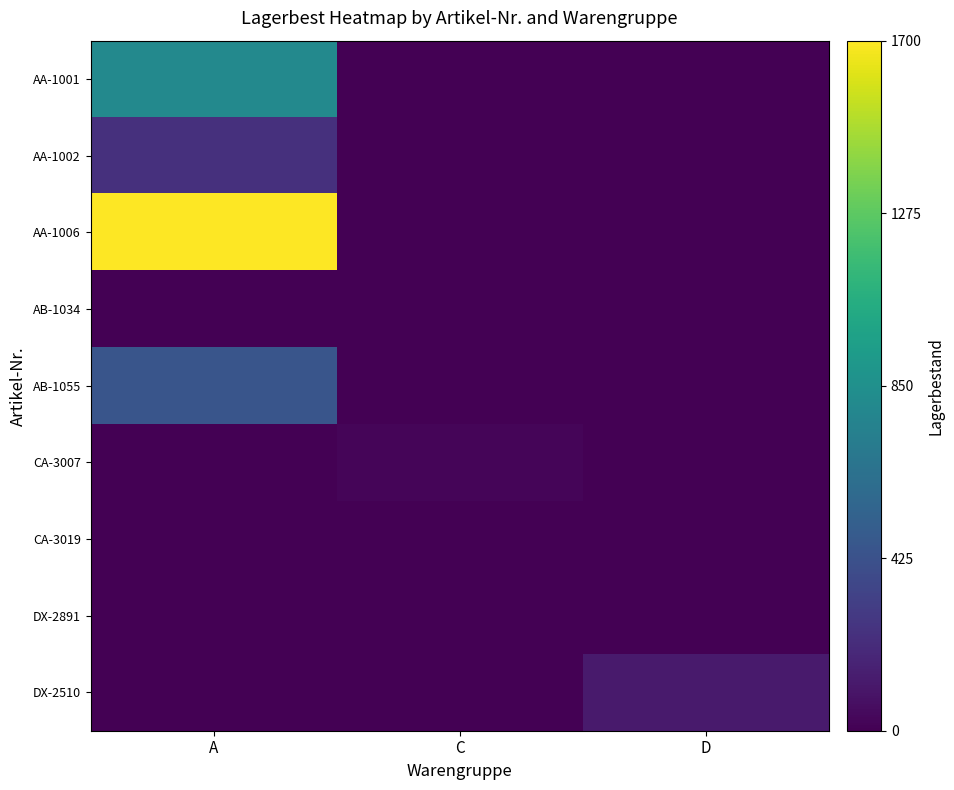

At which category is the sum across all series the highest?

A